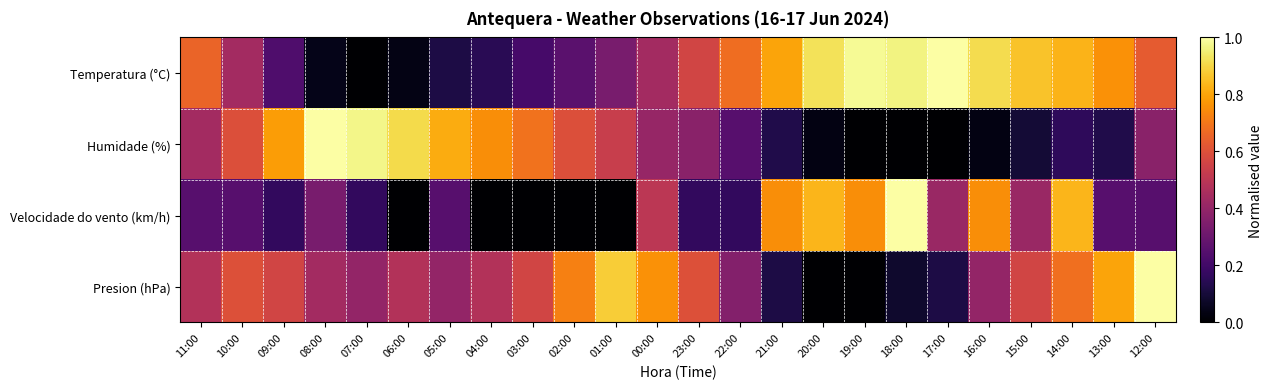

Which series has the largest range (max minus min)?

Temperatura (°C)